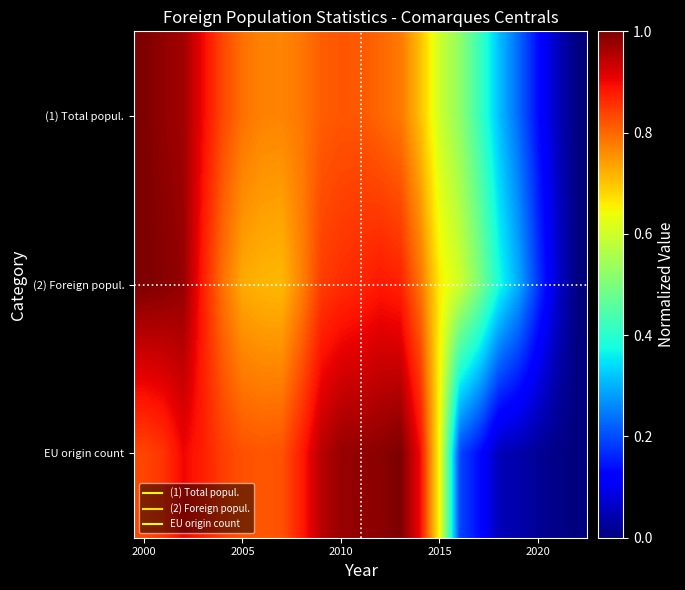

What is the greatest value displayed?

1.0